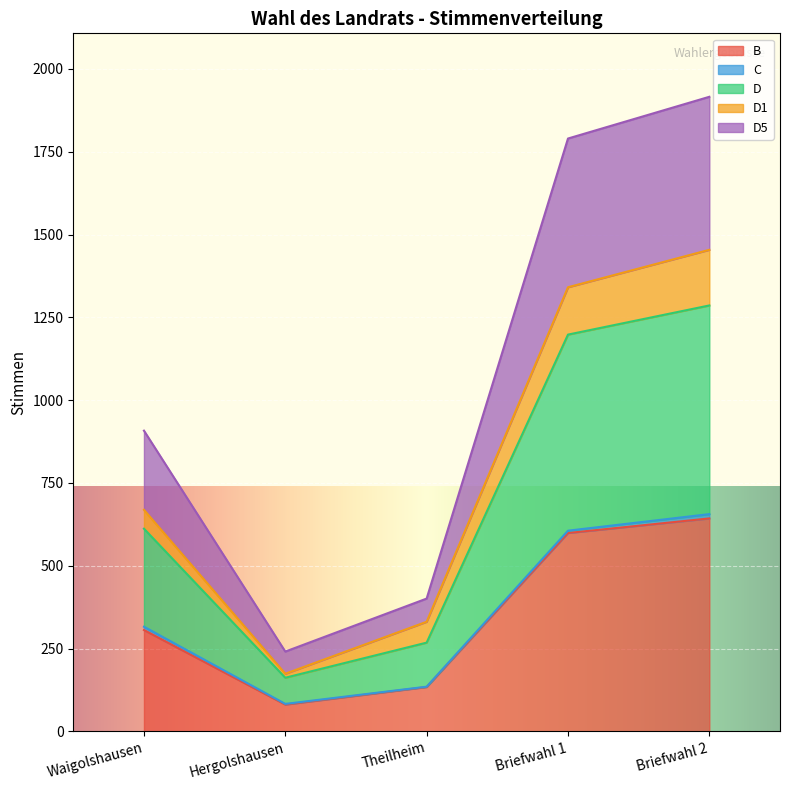

What is the lowest value of the B series?

81